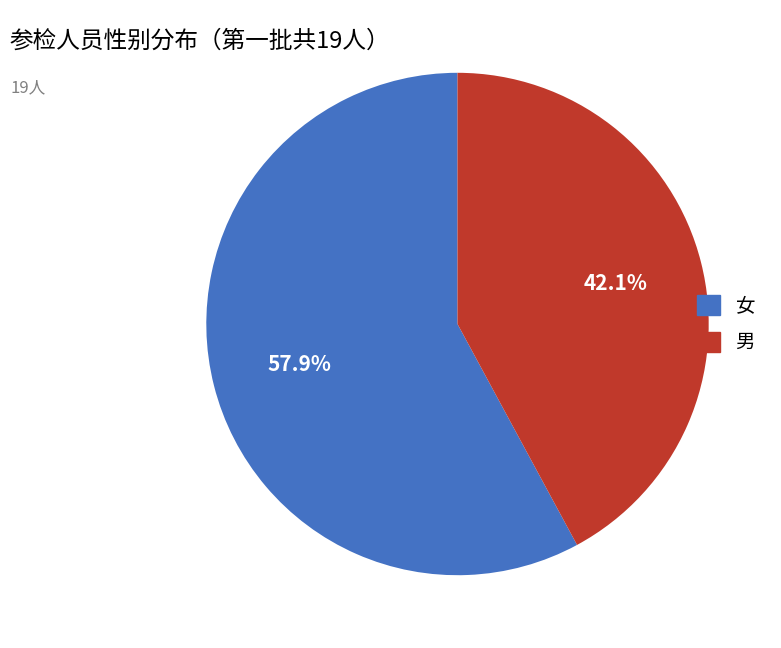

The 男 slice represents 36% of the pie. True or false?

False